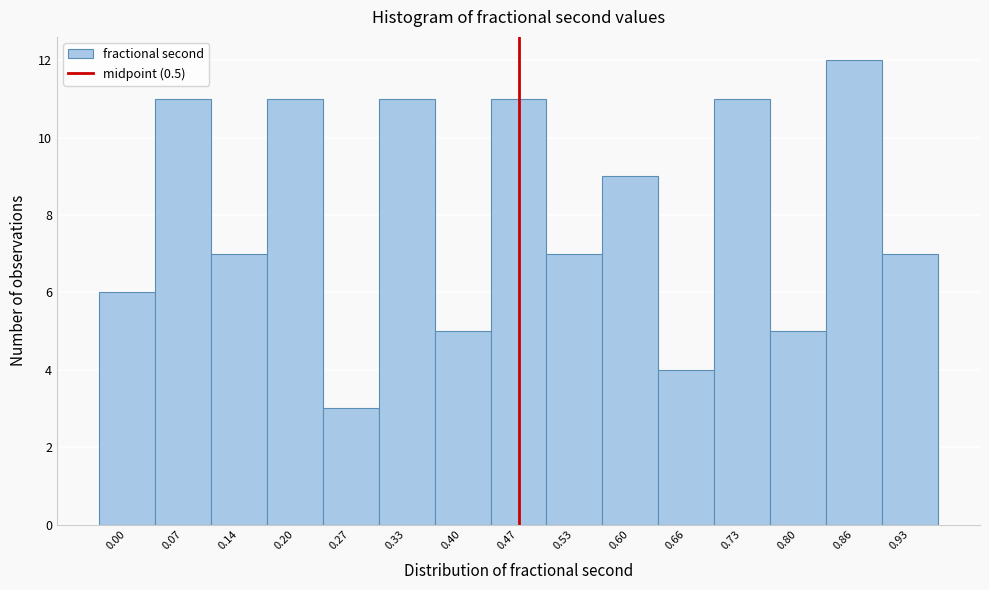

Reading left to right, list all the values displayed in this chart.

6	11	7	11	3	11	5	11	7	9	4	11	5	12	7